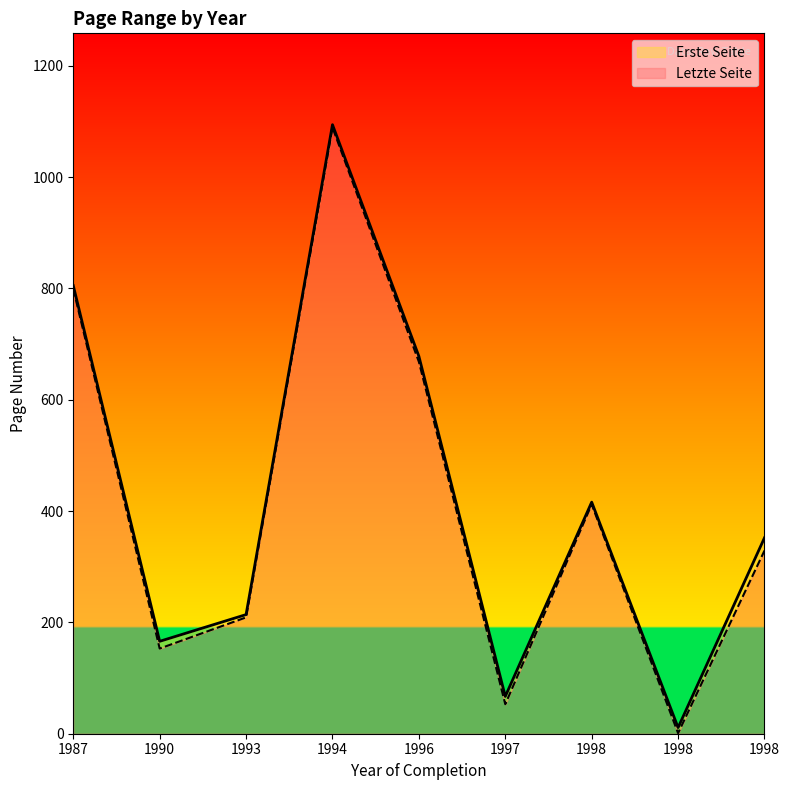

The Letzte Seite series shows 1786 at 1994. True or false?

False